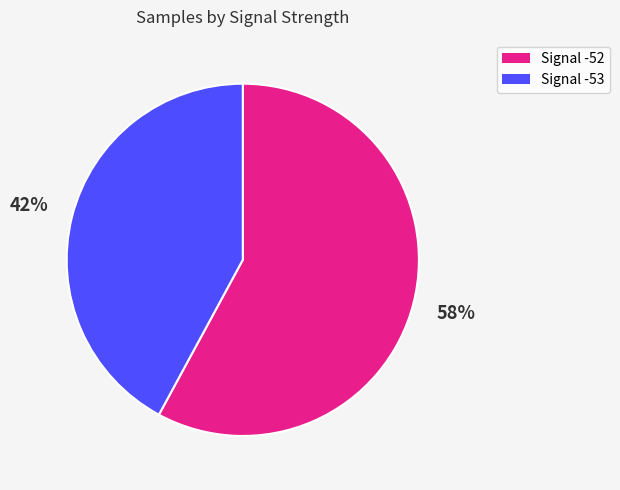

To the nearest percent, what is the difference between the largest and smallest slice percentages?

16%